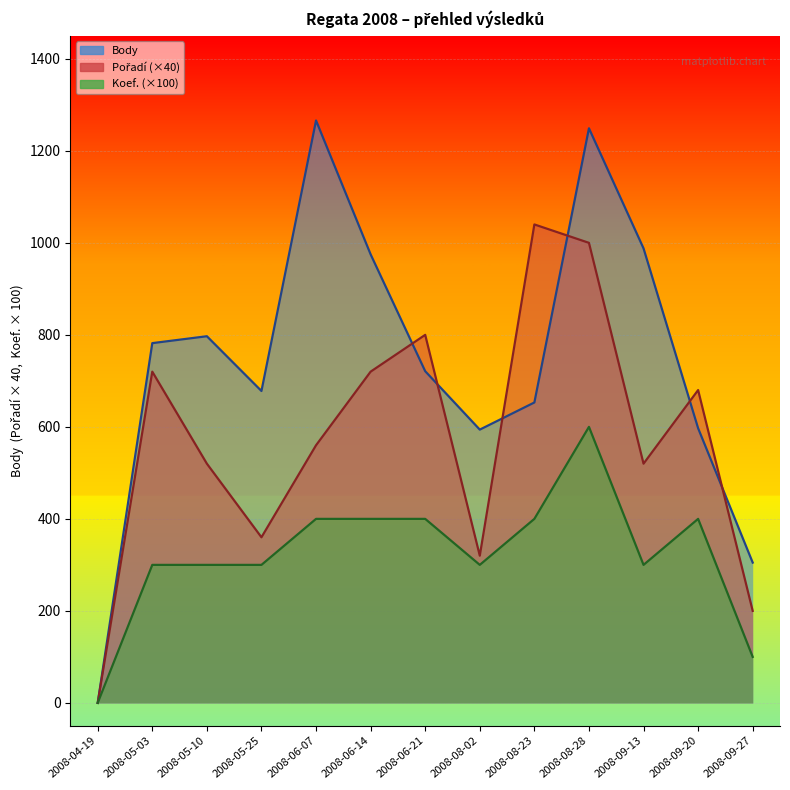

Reading right to left, extract all data points from this chart.

Body: 305	597	988	1249	653	594	721	975	1266	678	797	782	0
Pořadí: 200	680	520	1000	1040	320	800	720	560	360	520	720	0
Koef.: 100	400	300	600	400	300	400	400	400	300	300	300	0